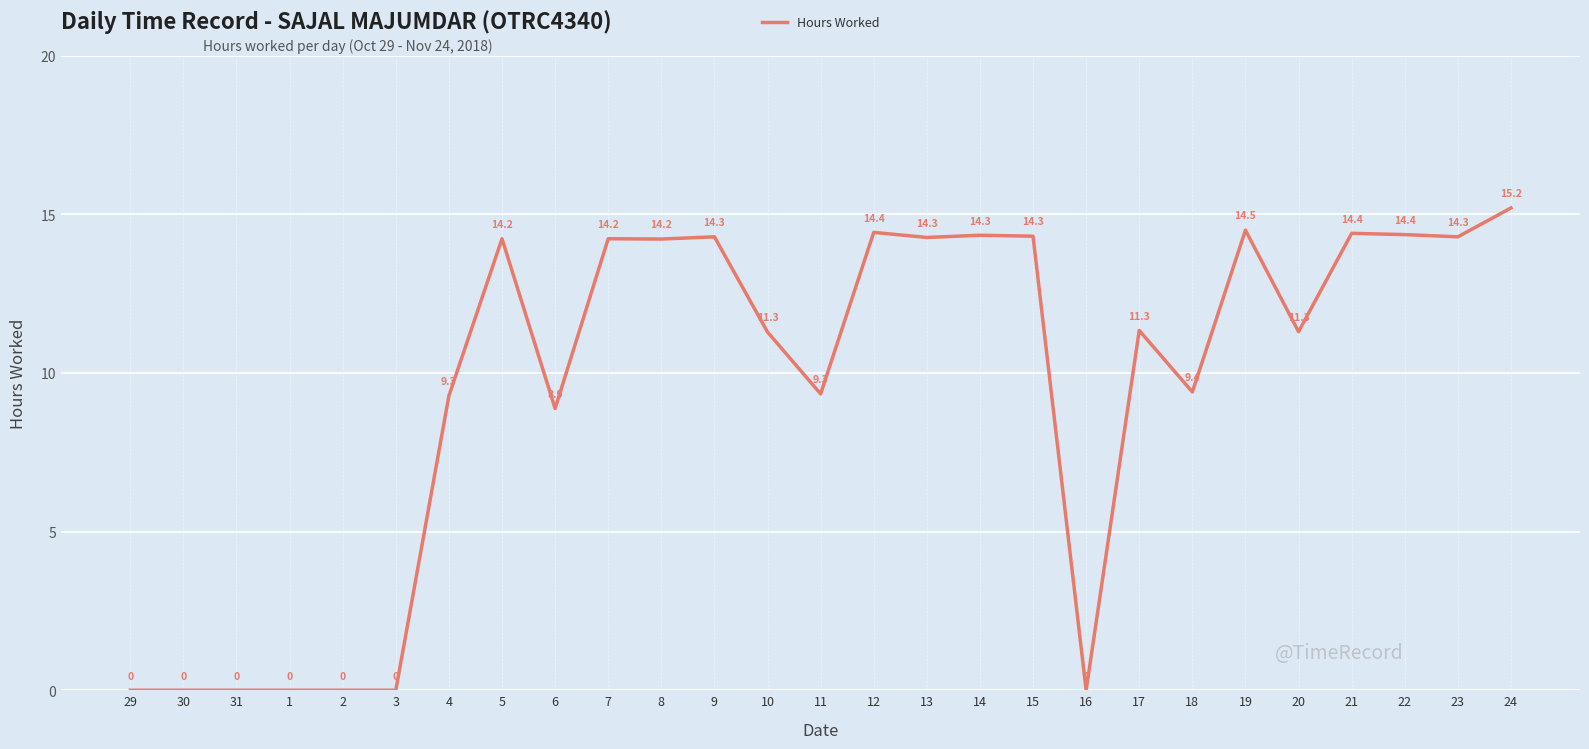

Which label corresponds to the largest value in the chart?

24